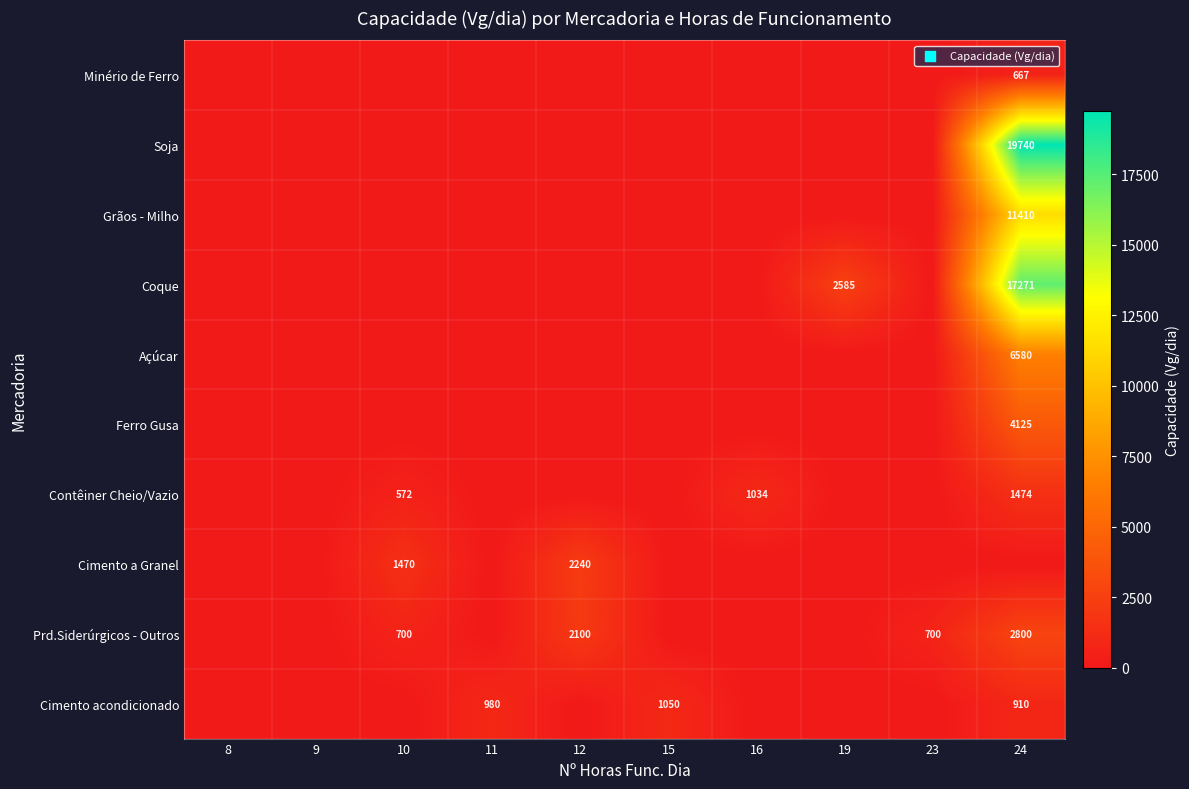

At how many categories does at least one series exceed 13444?

1